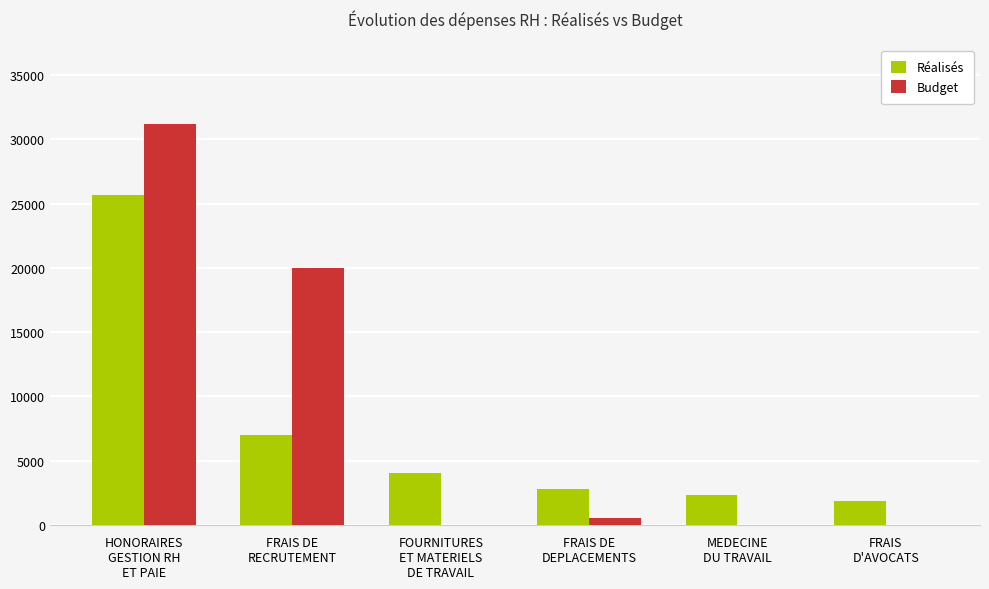

Which series has the largest range (max minus min)?

Budget